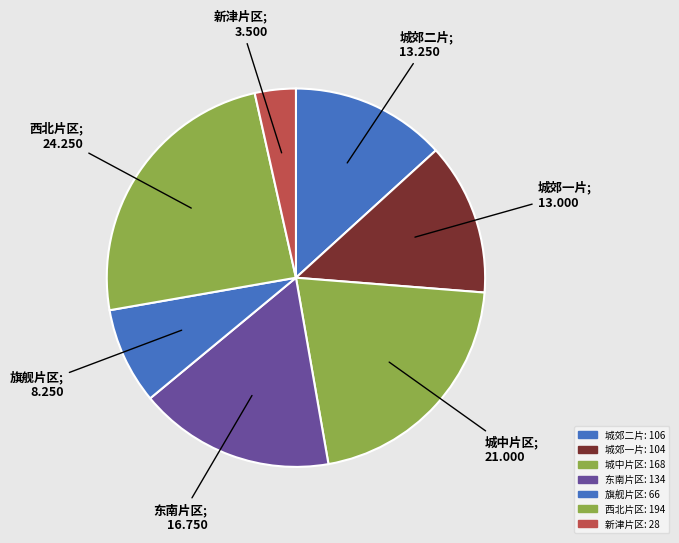

To the nearest percent, what portion does 西北片区 represent?

24%